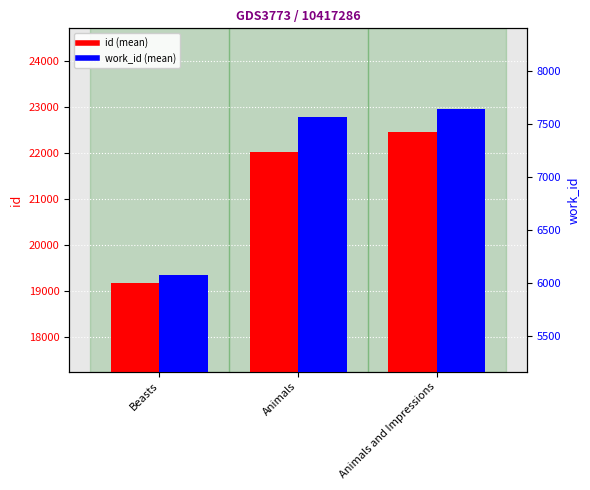

What is the minimum value for work_id?

6076.7